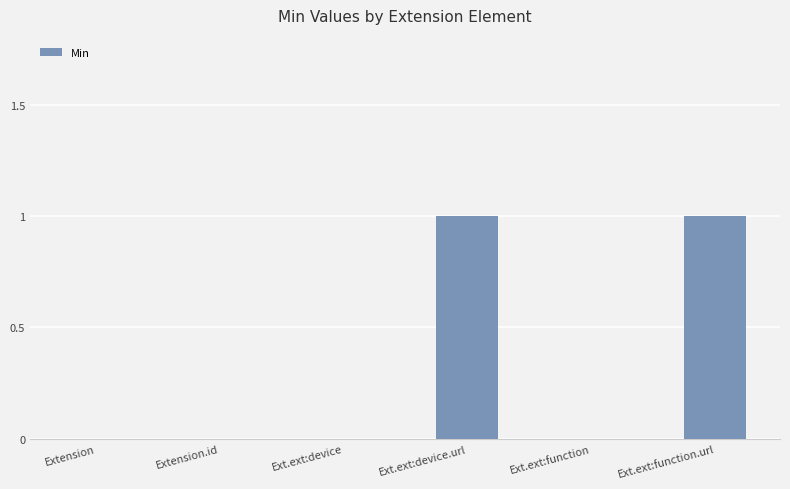

What is the change in value from Extension to Ext.ext:function.url?

+1